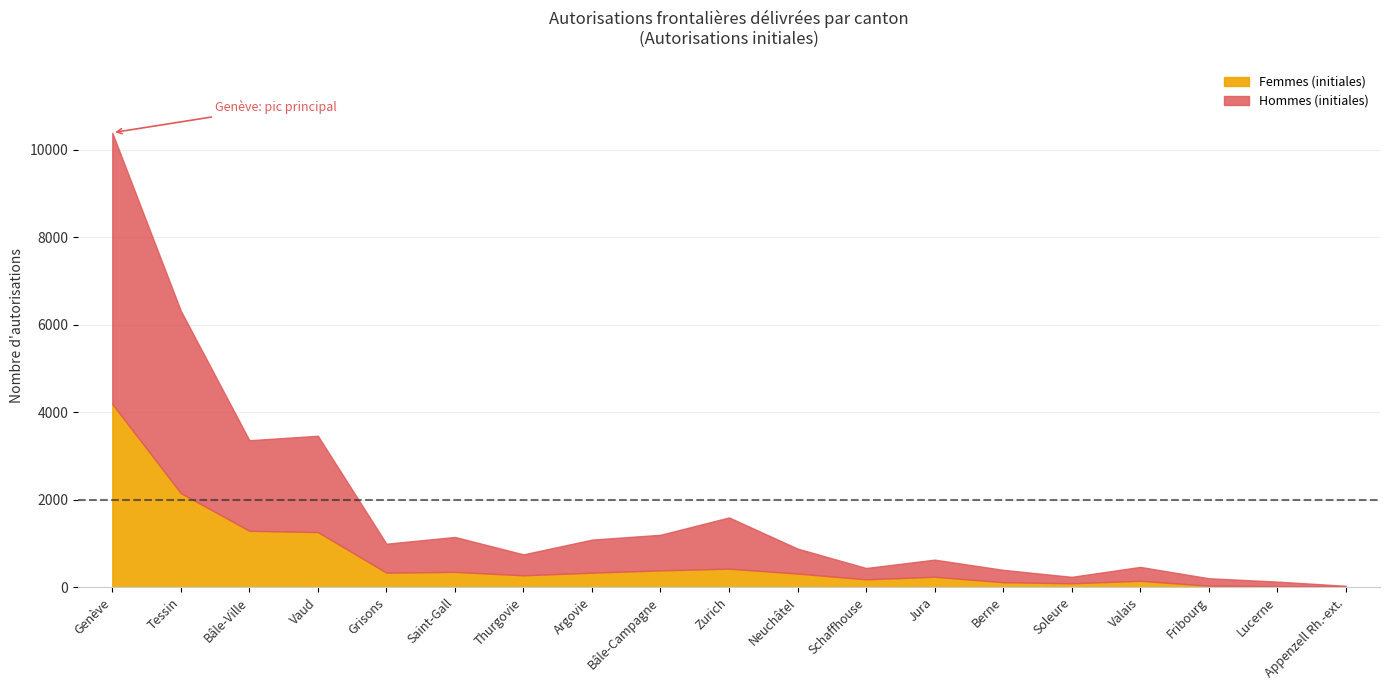

What is the total value across all series at Thurgovie?

751